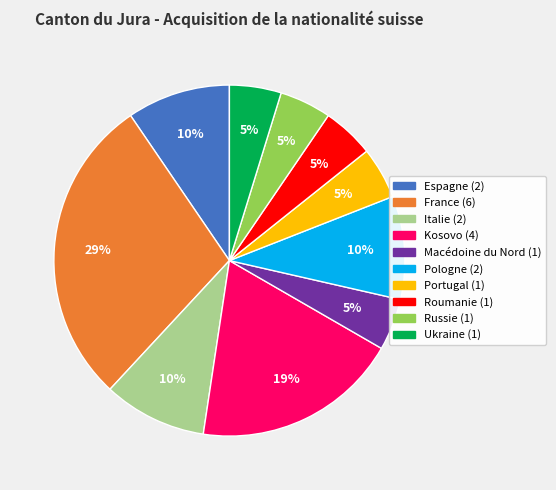

What is the largest slice in the pie chart?

France